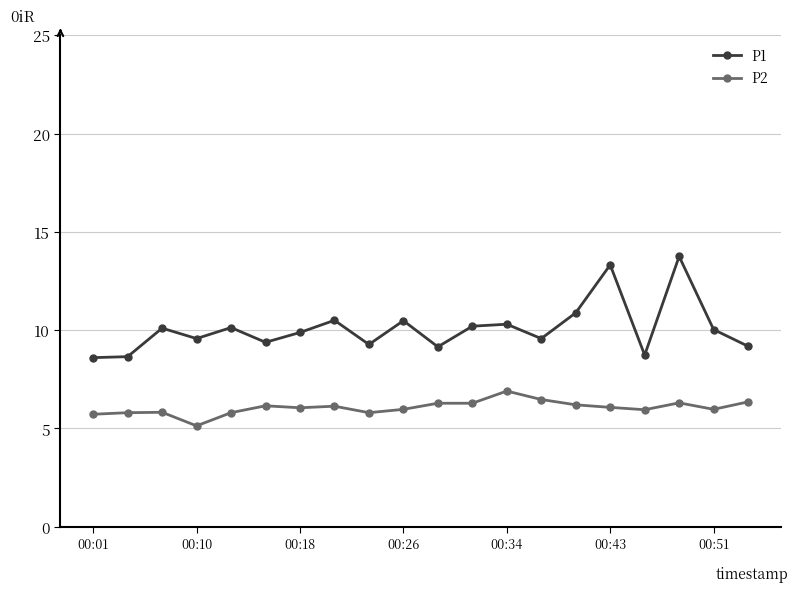

Is this an area chart (filled region under the line)?

No